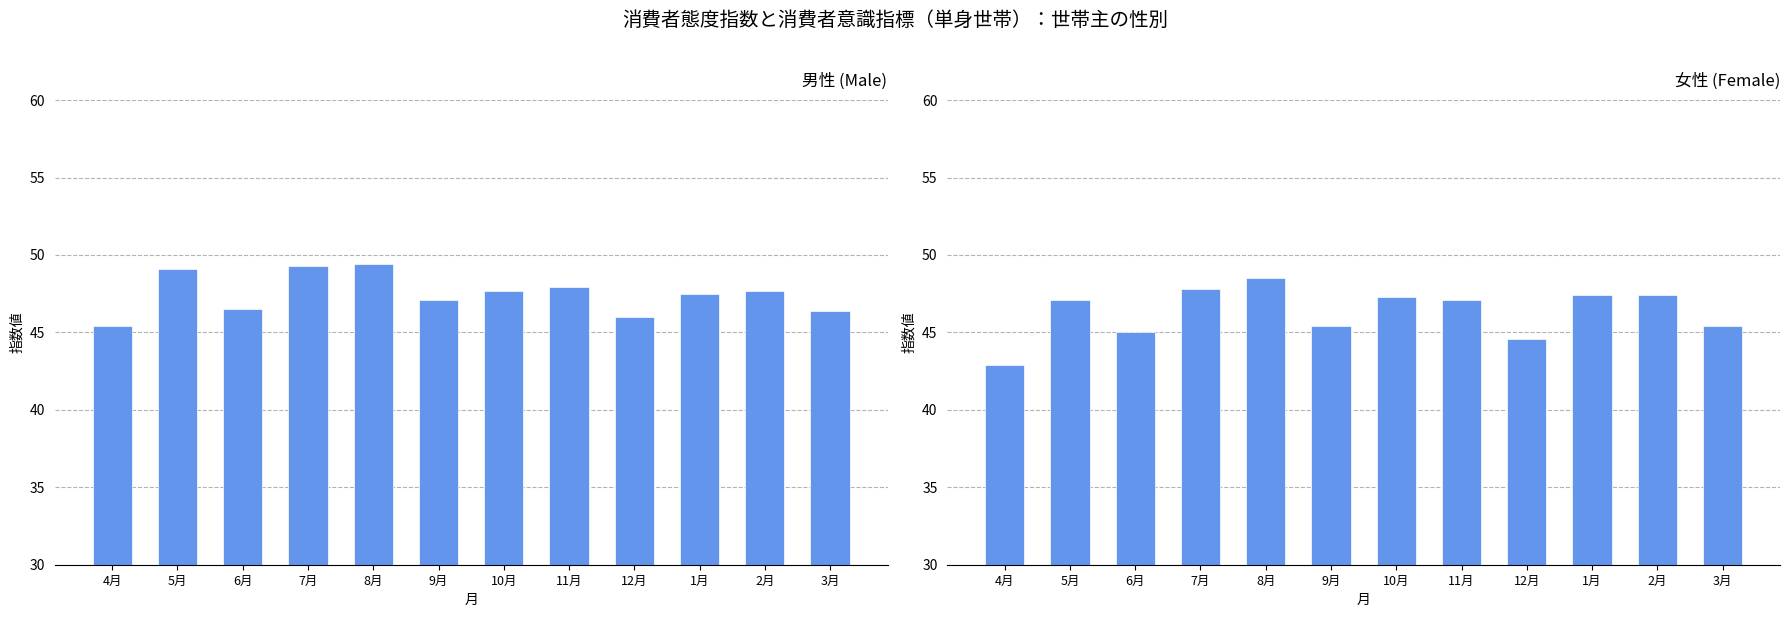

What is the label of the 8th bar from the right?

8月